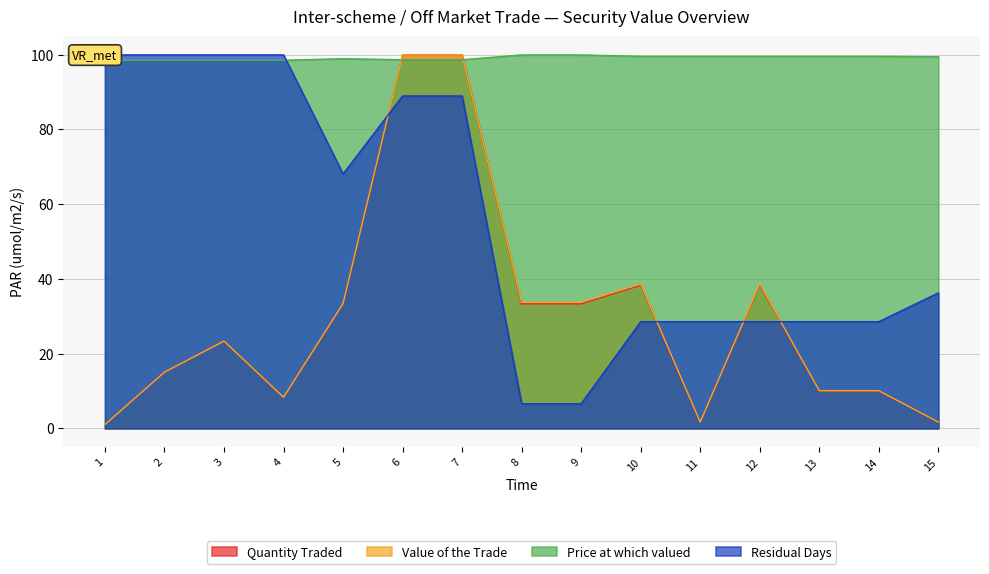

What is the sum of all Price at which valued values?

1486.7